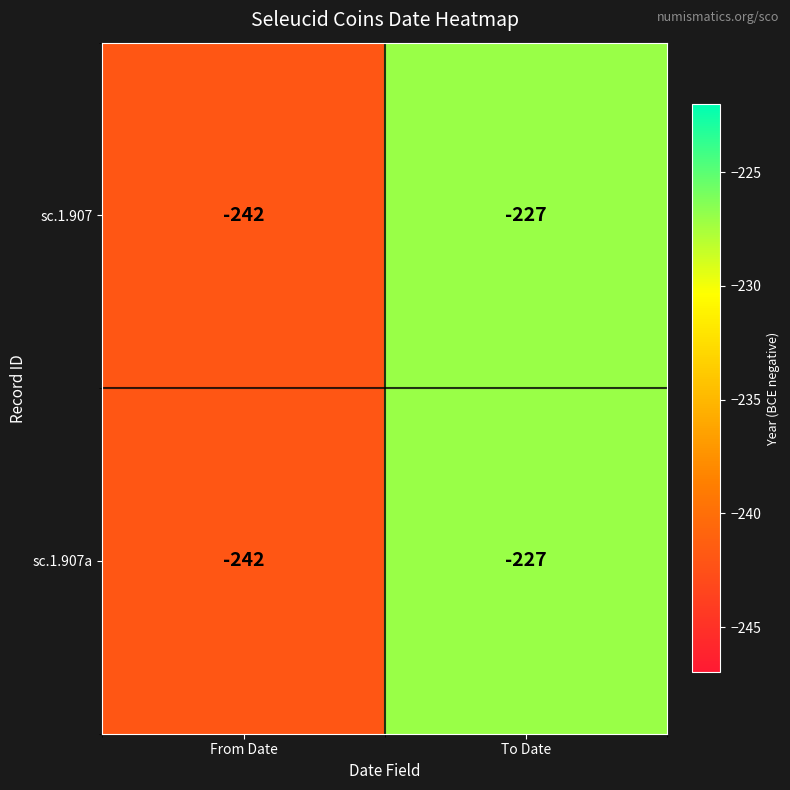

The sc.1.907 series shows -227 at To Date. True or false?

True